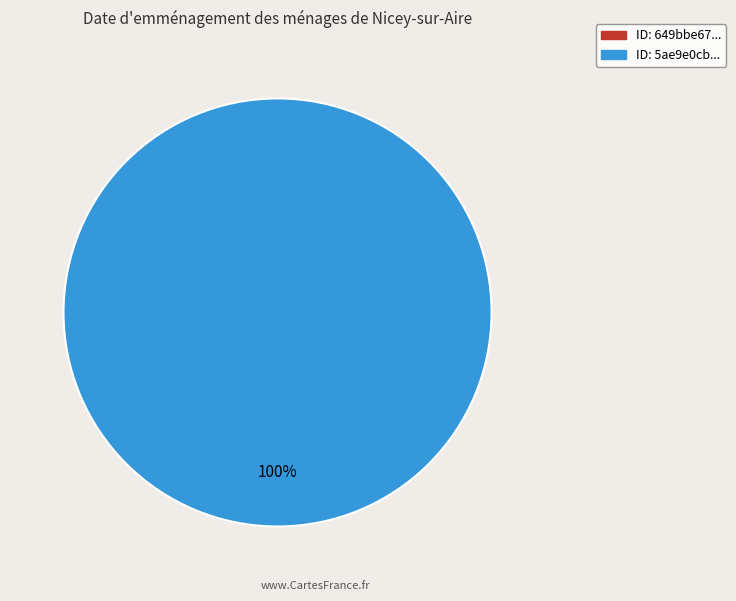

What is the smallest slice in the pie chart?

649bbe67078190f8a4e77196